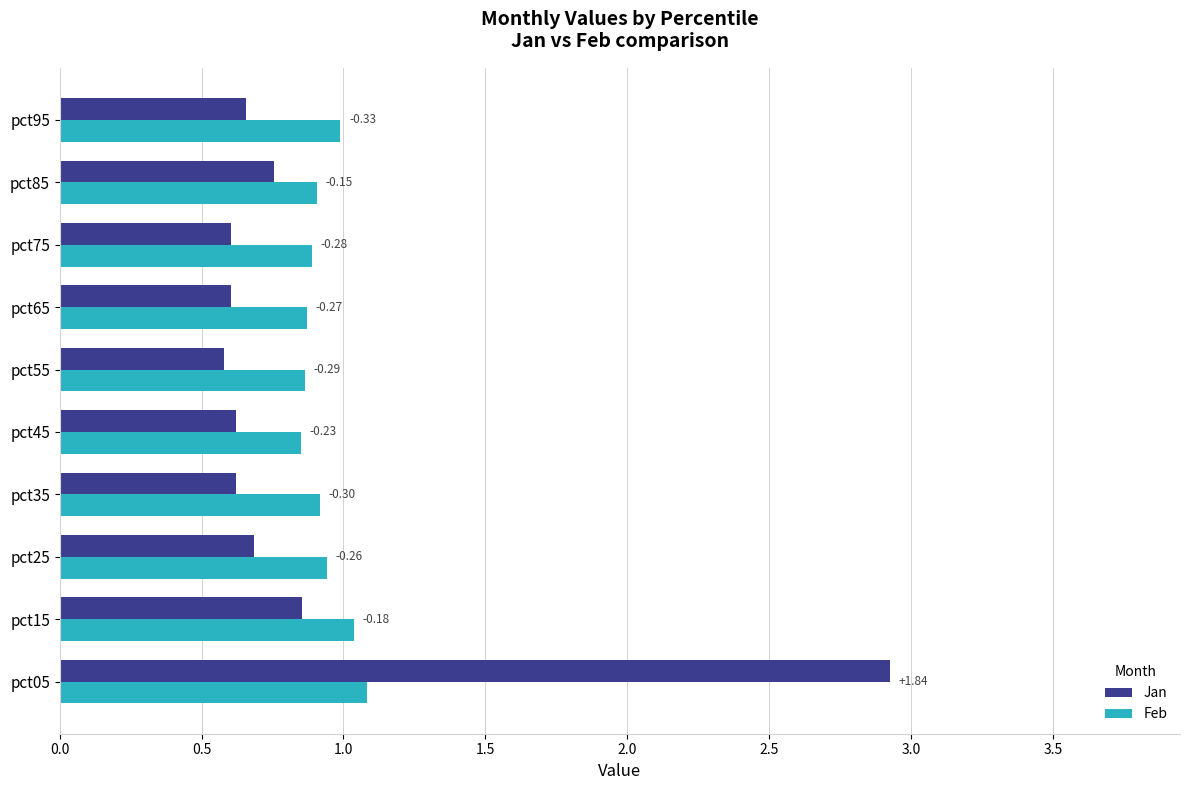

What are all the series names shown in the legend?

Jan, Feb